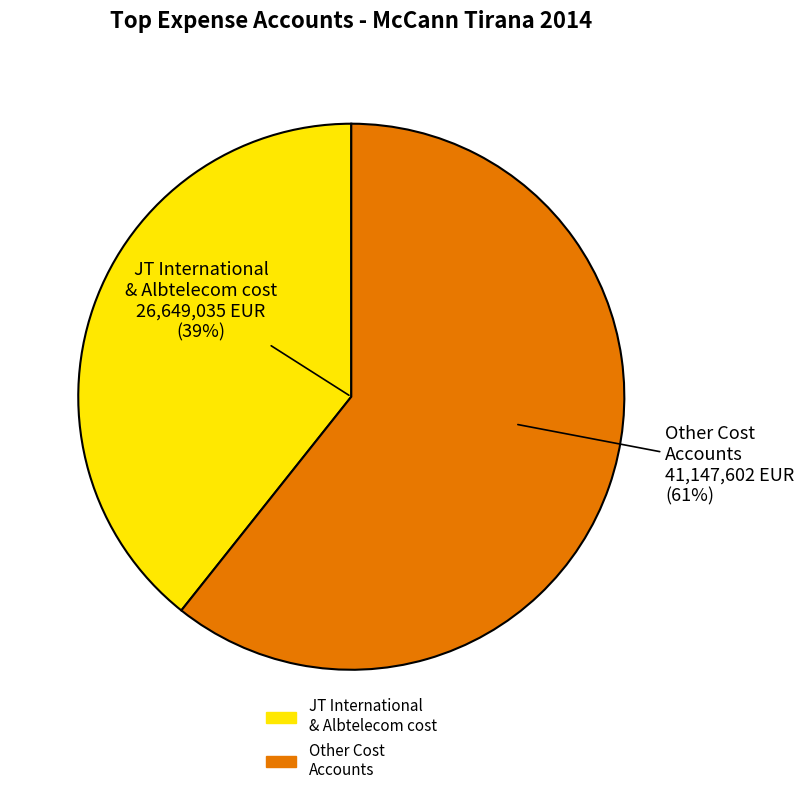

Is it true that Tetra Pak cost is 1% of the pie?

False